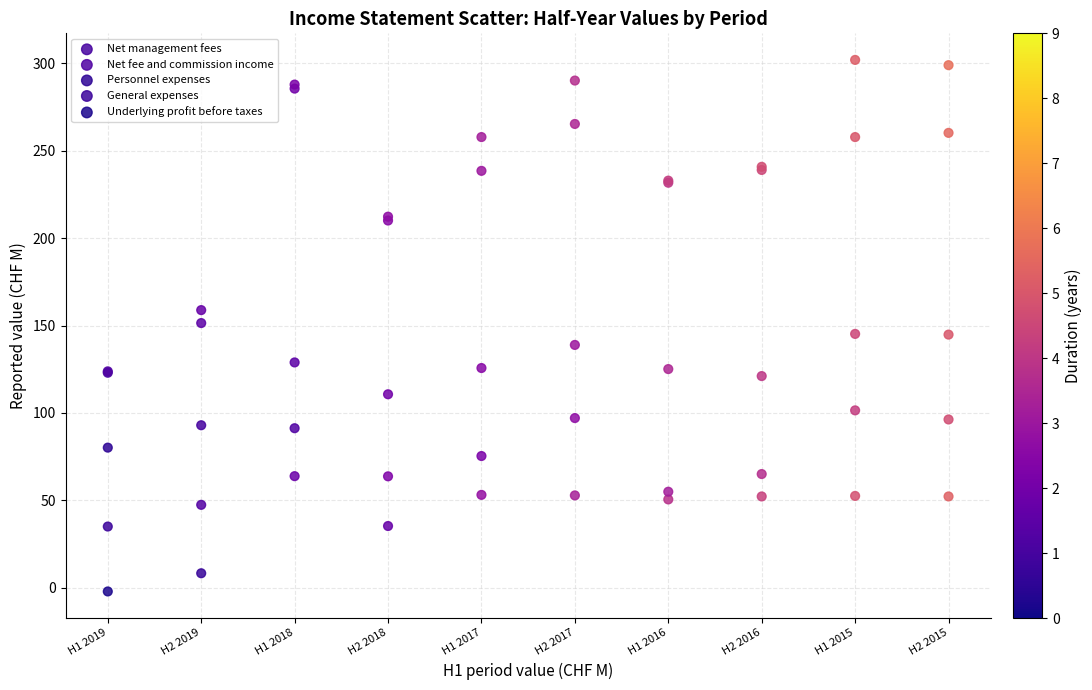

What are all the series names shown in the legend?

Net management fees, Net fee and commission income, Personnel expenses, General expenses, Underlying profit before taxes